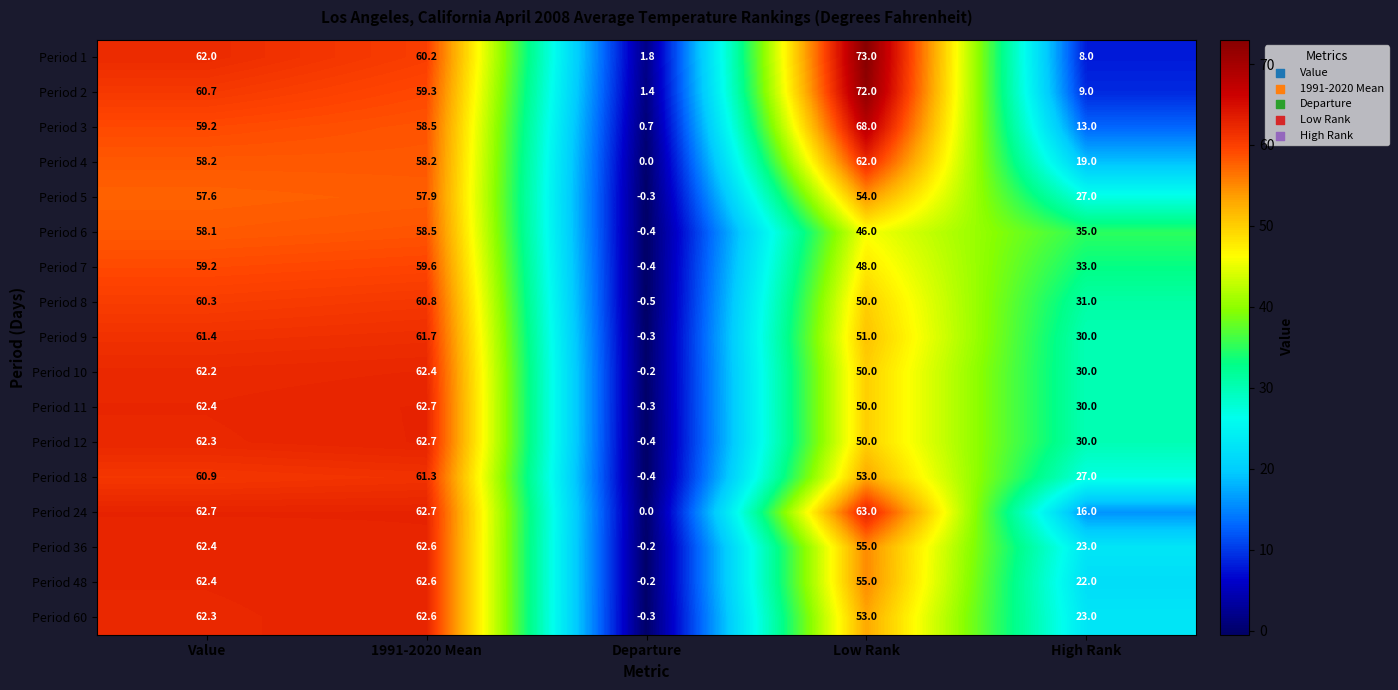

Which series has the largest total across all categories?

Period 1